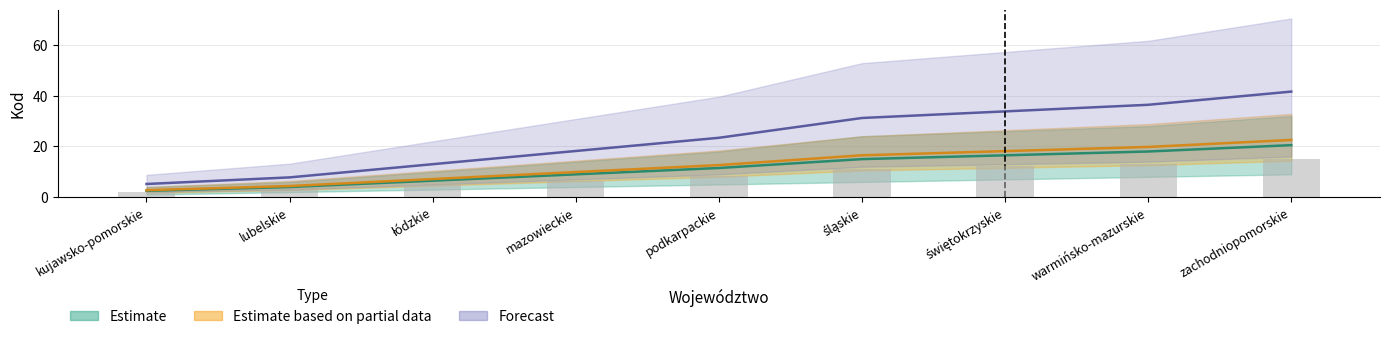

List the labels in order of upper value, largest first.

zachodniopomorskie, warmińsko-mazurskie, świętokrzyskie, śląskie, podkarpackie, mazowieckie, łódzkie, lubelskie, kujawsko-pomorskie